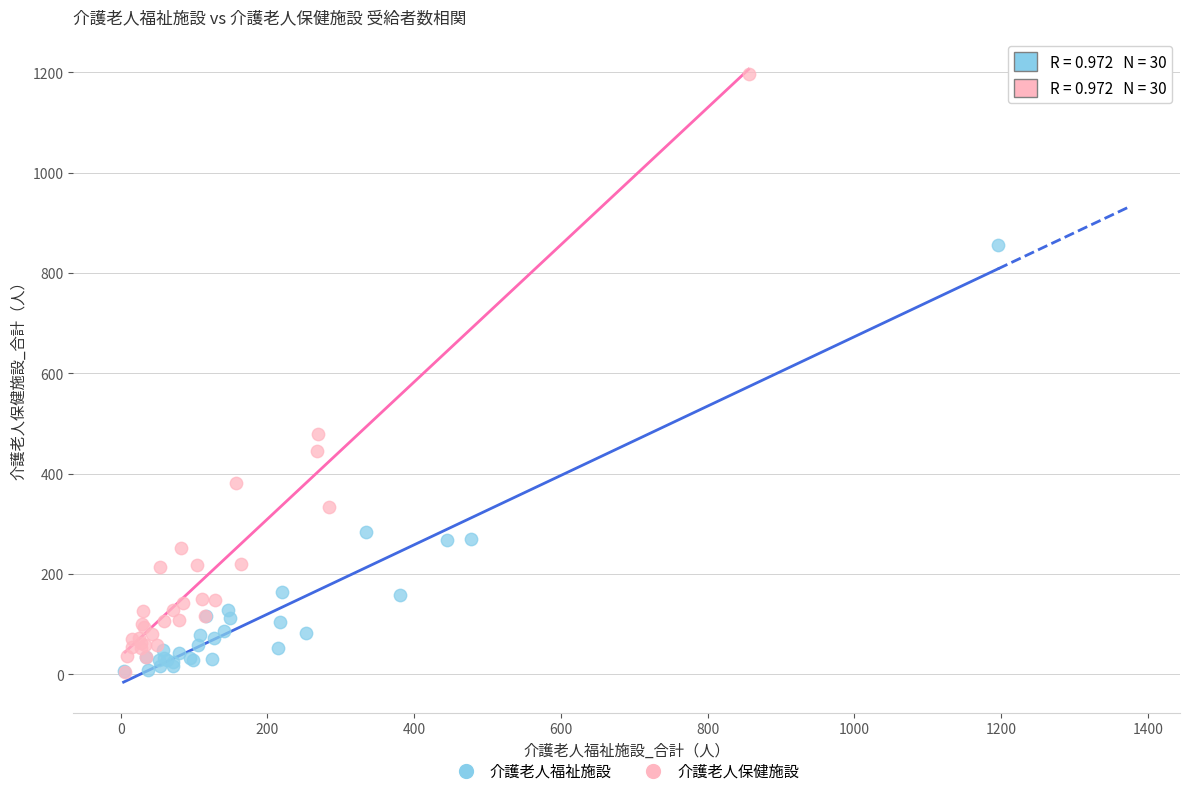

Which series reaches the maximum Y coordinate?

介護老人保健施設